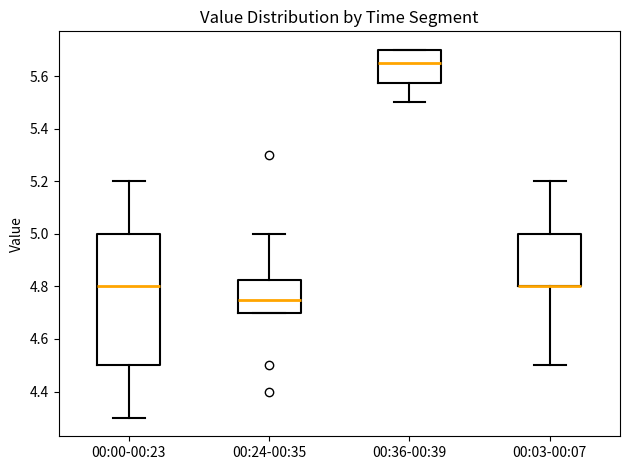

Which box is the tallest, from its lower edge to its upper edge?

00:00-00:23